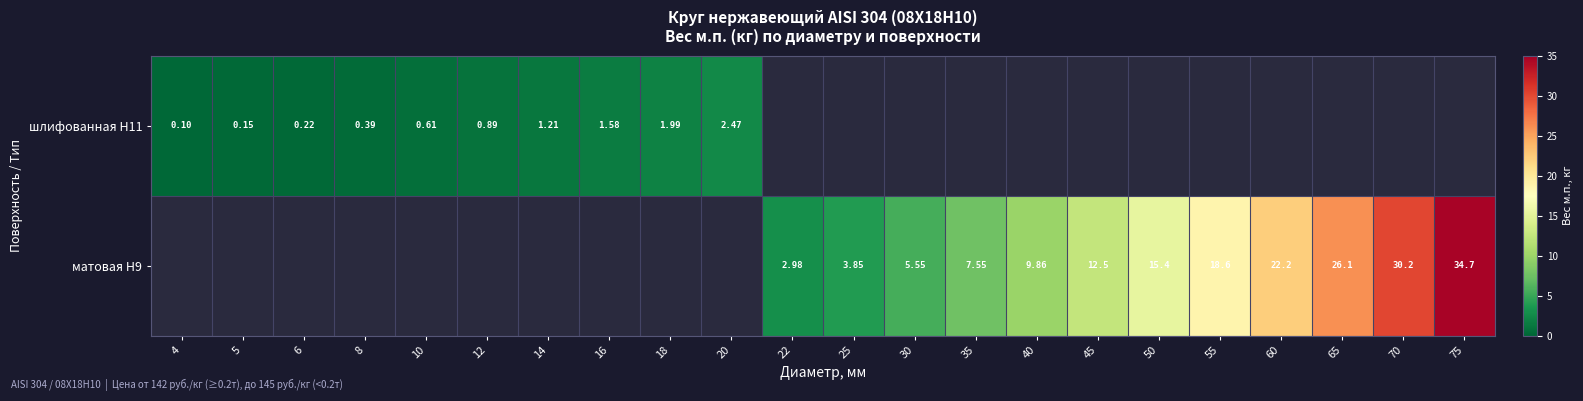

Rank the categories by матовая Н9 value from highest to lowest.

75, 70, 65, 60, 55, 50, 45, 40, 35, 30, 25, 4, 5, 6, 8, 10, 12, 14, 16, 18, 20, 22